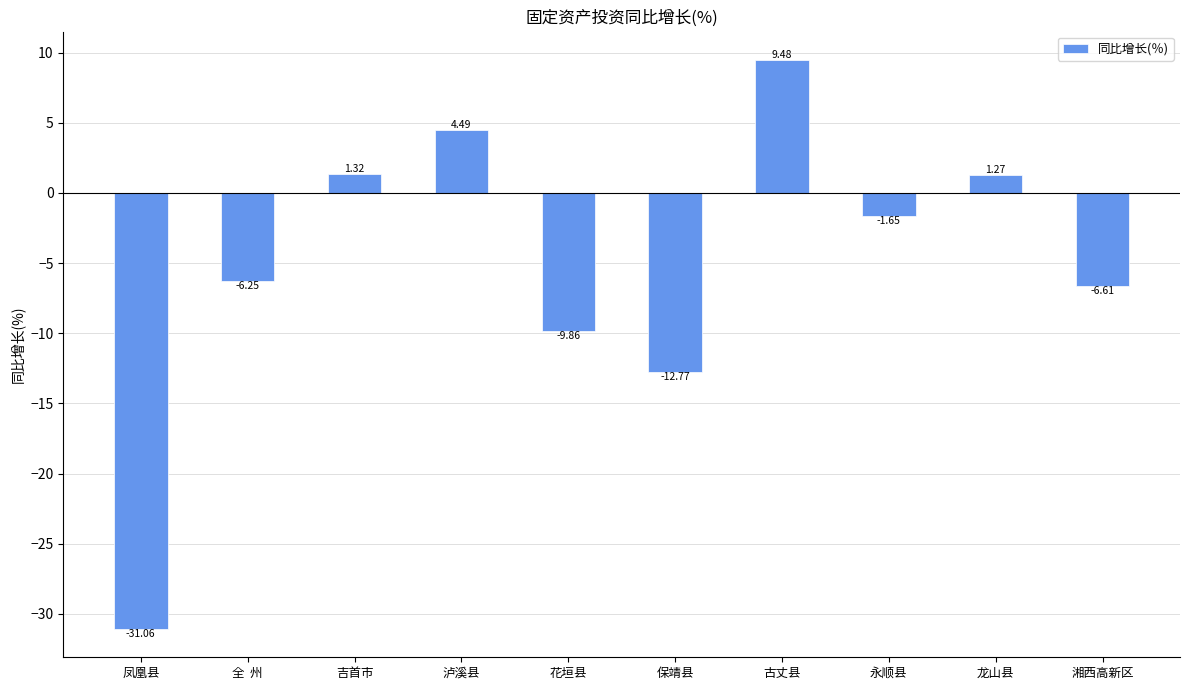

What is the smallest value displayed?

-31.1